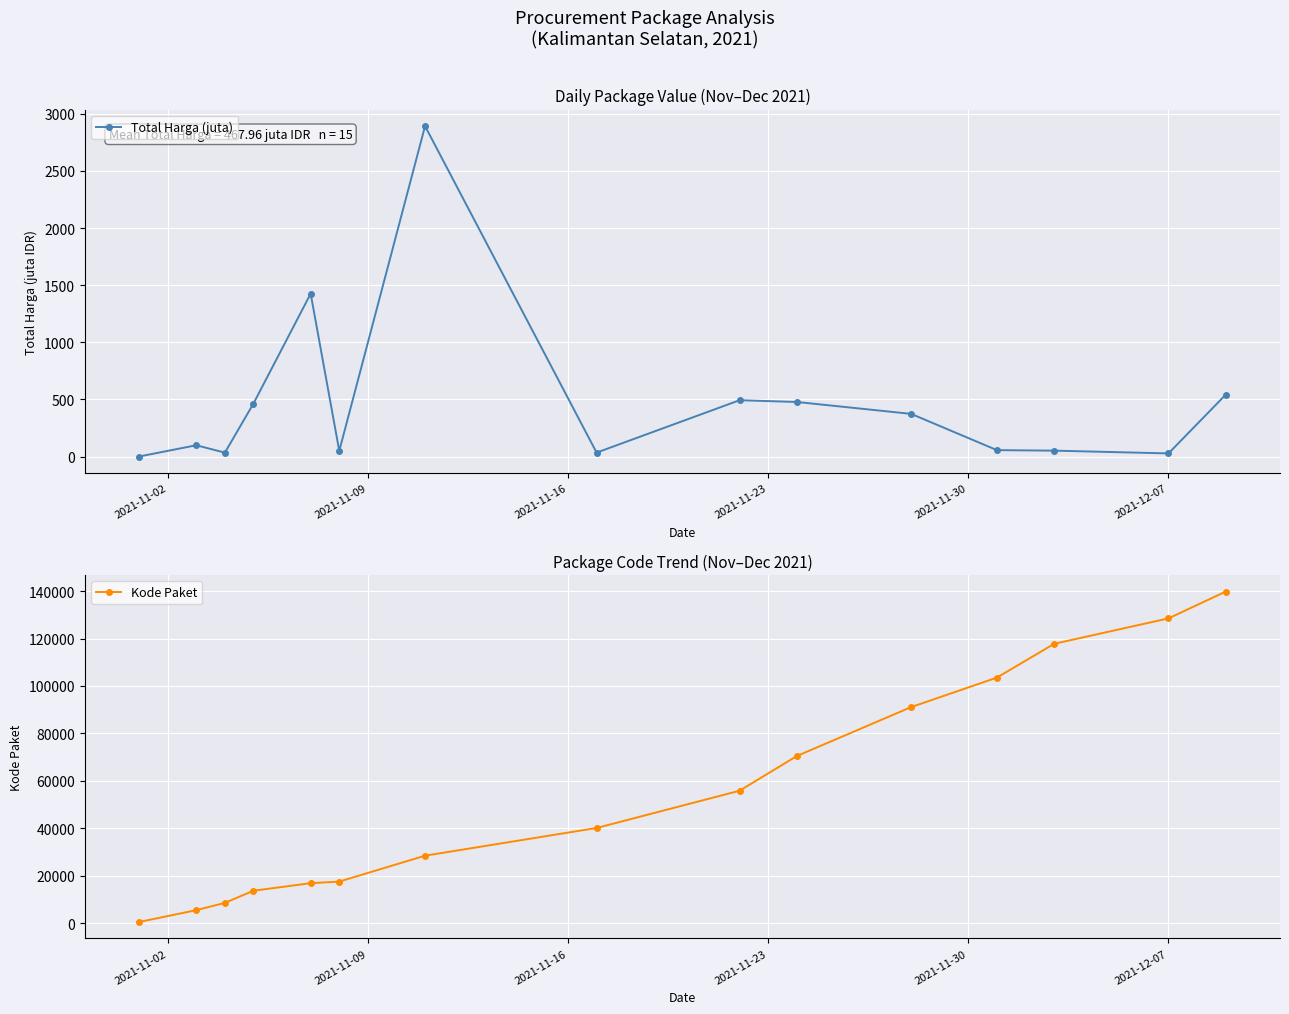

What is the value of the Total Harga (juta) point at the 9th from the left?

493.0